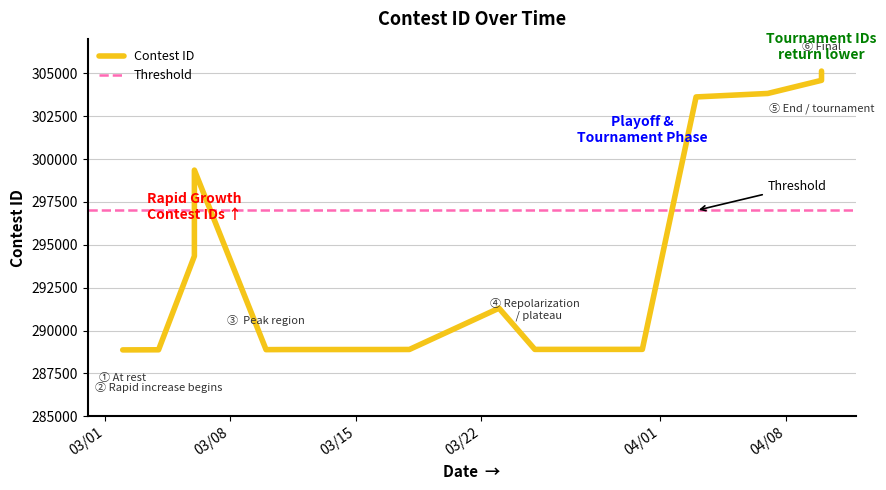

Rank the categories by value from lowest to highest.

3/2/21, 3/4/21, 3/10/21, 3/11/21, 3/17/21, 3/18/21, 3/25/21, 3/30/21, 3/31/21, 3/23/21, 3/6/21, 3/6/21, 4/3/21, 4/7/21, 4/10/21, 4/10/21